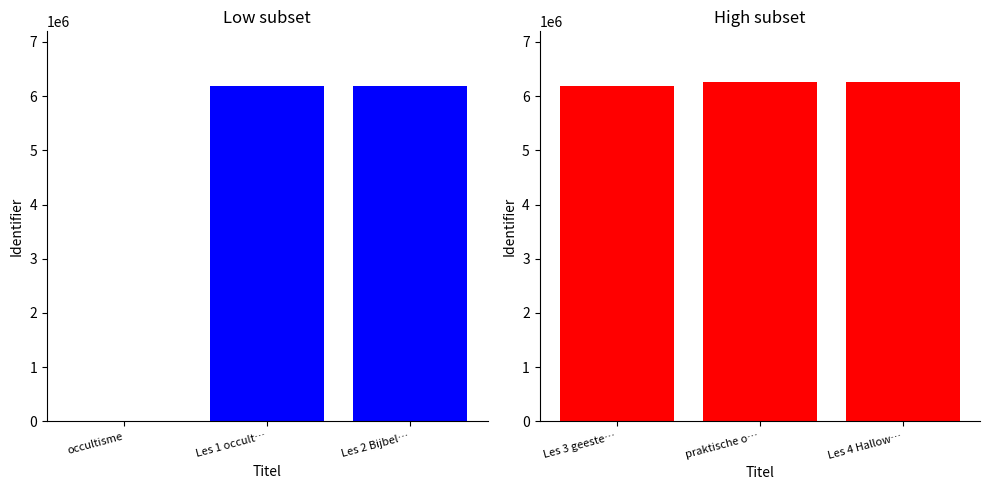

What is the greatest value displayed?

6255756